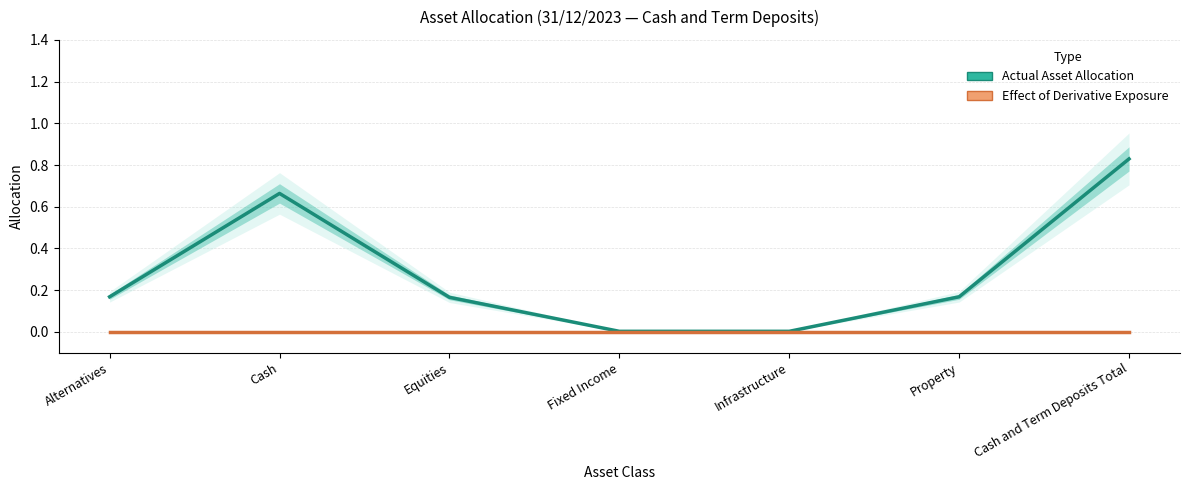

Reading left to right, list all the values displayed in this chart.

Actual Asset Allocation: 0.2	0.7	0.2	0.0	0.0	0.2	0.8
Effect of Derivative Exposure: 0.0	0.0	0.0	0.0	0.0	0.0	0.0